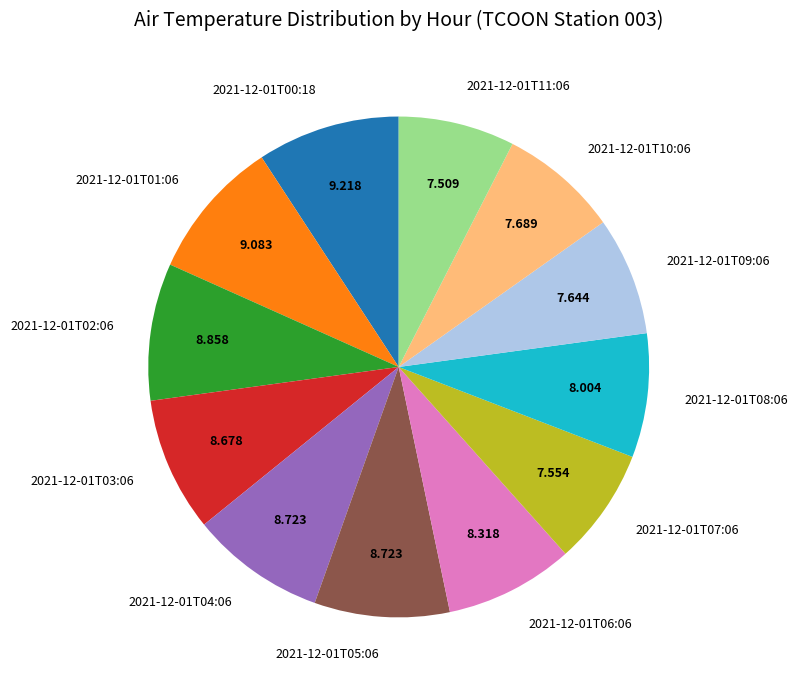

The 2021-12-01T04:06 slice represents 9% of the pie. True or false?

True